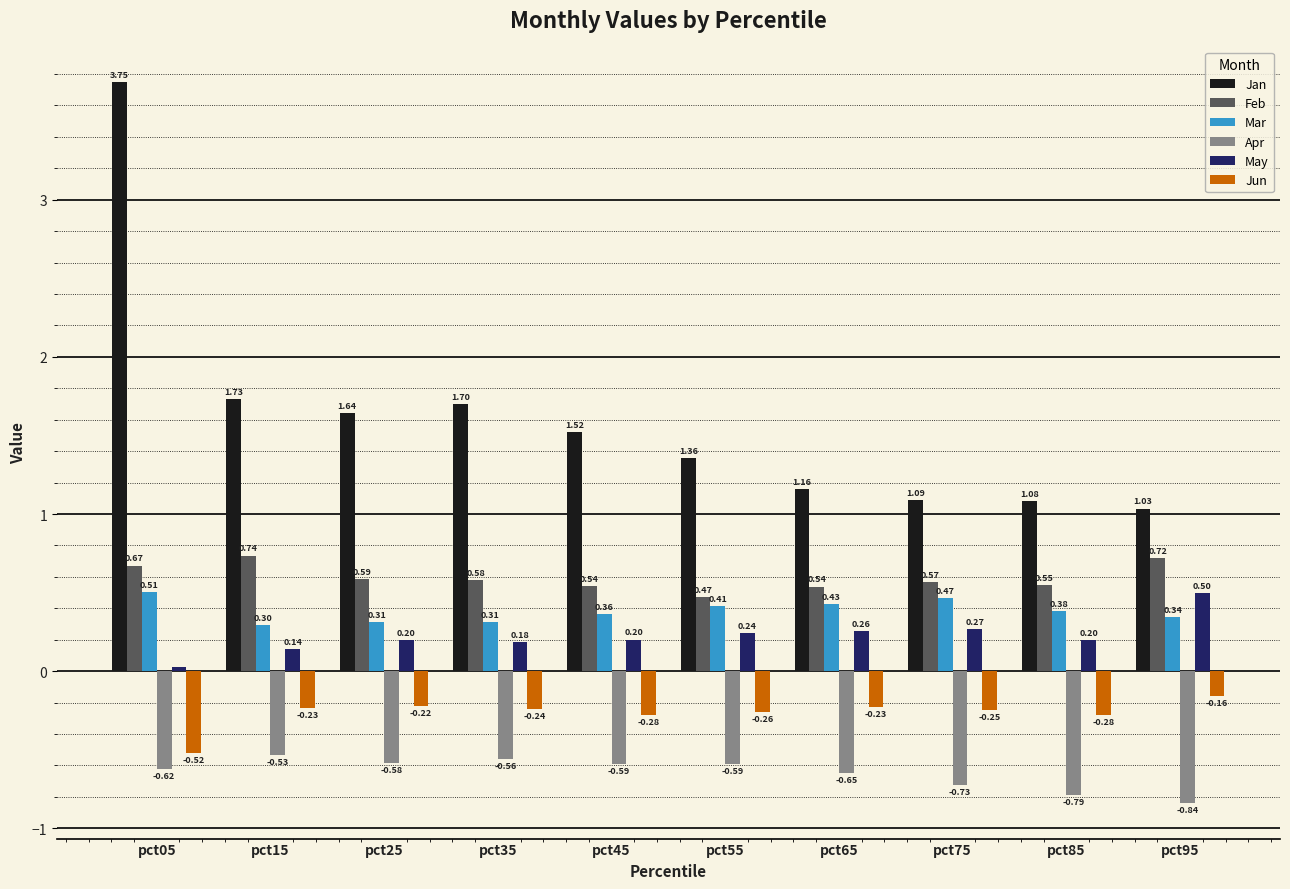

What is the approximate value of May at pct75?

0.3